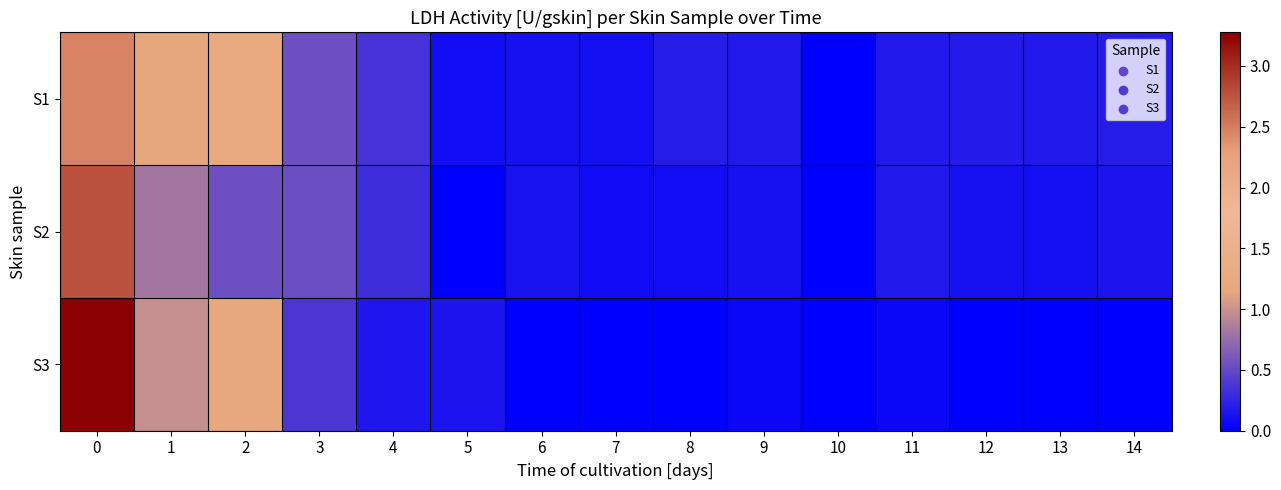

Reading left to right, what are all the values shown in this chart?

S1: 0=2.5	1=1.1	2=1.2	3=0.5	4=0.4	5=0.1	6=0.1	7=0.1	8=0.2	9=0.2	10=0.0	11=0.2	12=0.2	13=0.2	14=0.2
S2: 0=2.8	1=0.8	2=0.5	3=0.5	4=0.3	5=0.0	6=0.1	7=0.1	8=0.1	9=0.1	10=0.0	11=0.2	12=0.1	13=0.1	14=0.1
S3: 0=3.3	1=1.0	2=1.2	3=0.4	4=0.2	5=0.1	6=0.0	7=0.0	8=0.0	9=0.1	10=0.0	11=0.1	12=0.0	13=0.0	14=0.0